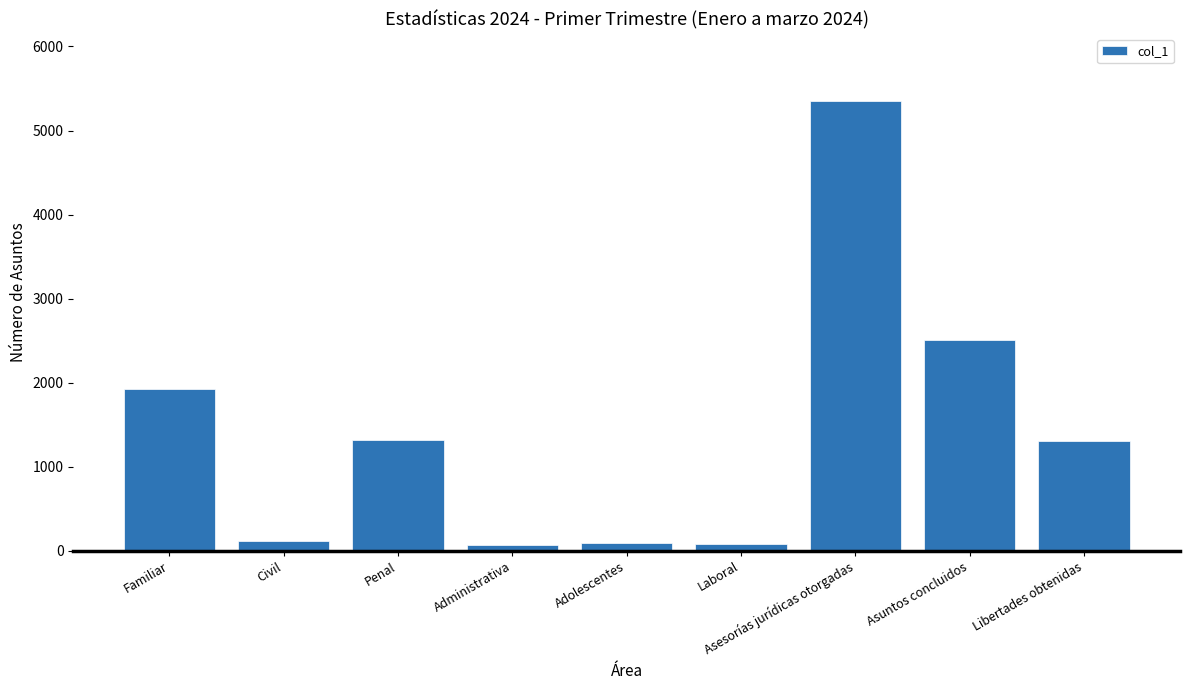

What is the greatest value displayed?

5349